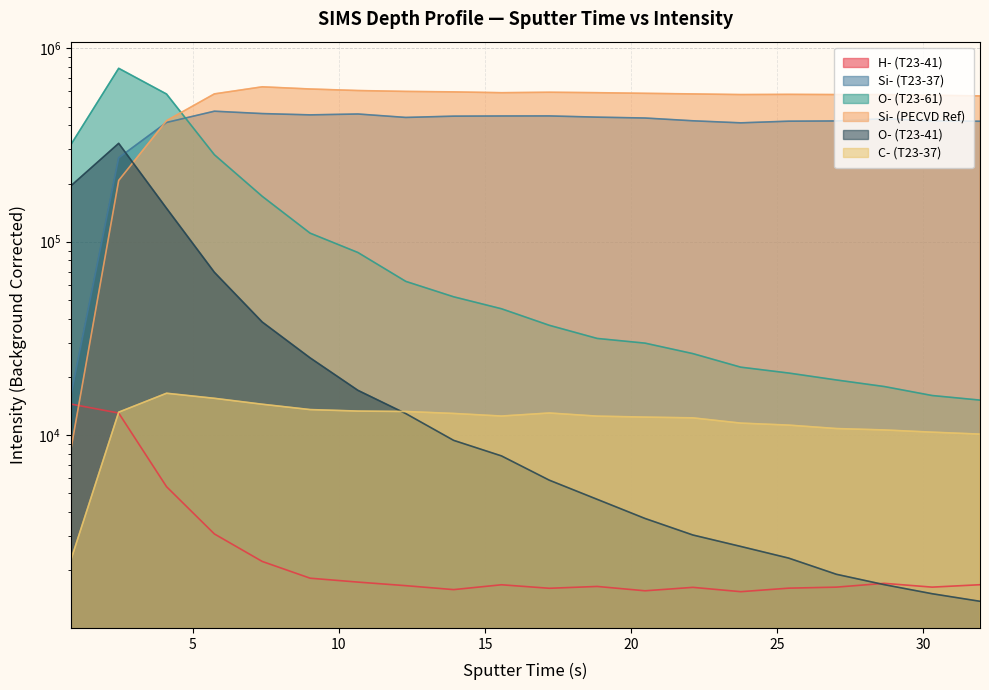

How many values in the Si- (PECVD Ref) series exceed 581894?

9